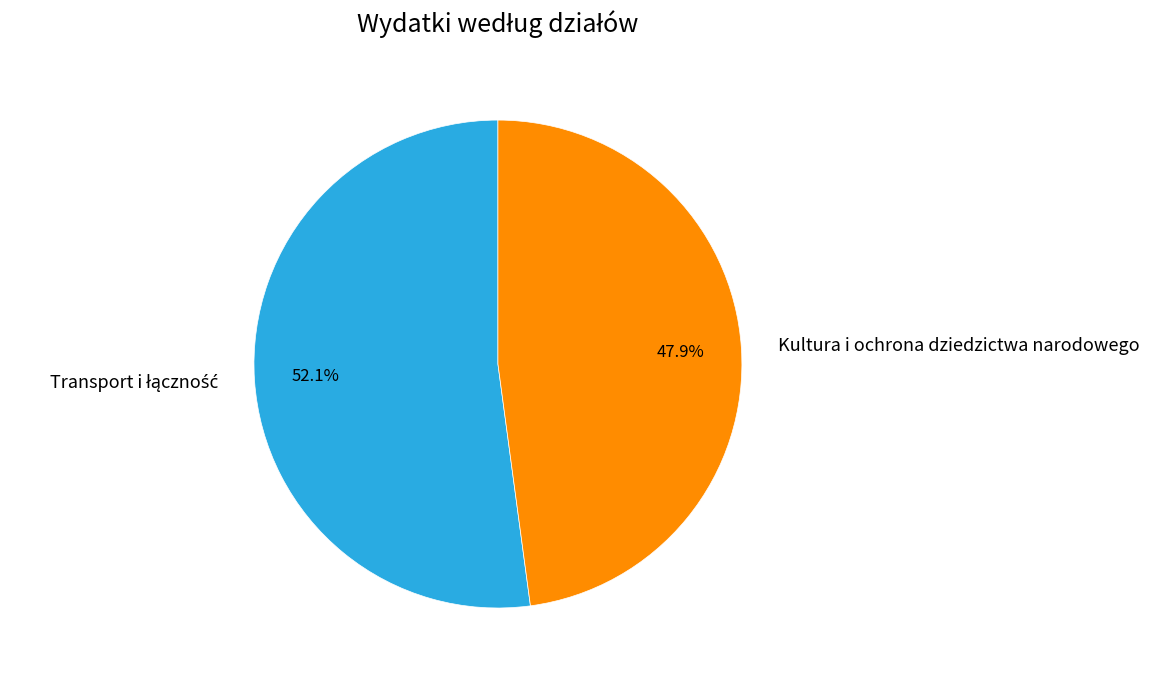

Which category has the smallest portion of the pie?

Kultura i ochrona dziedzictwa narodowego